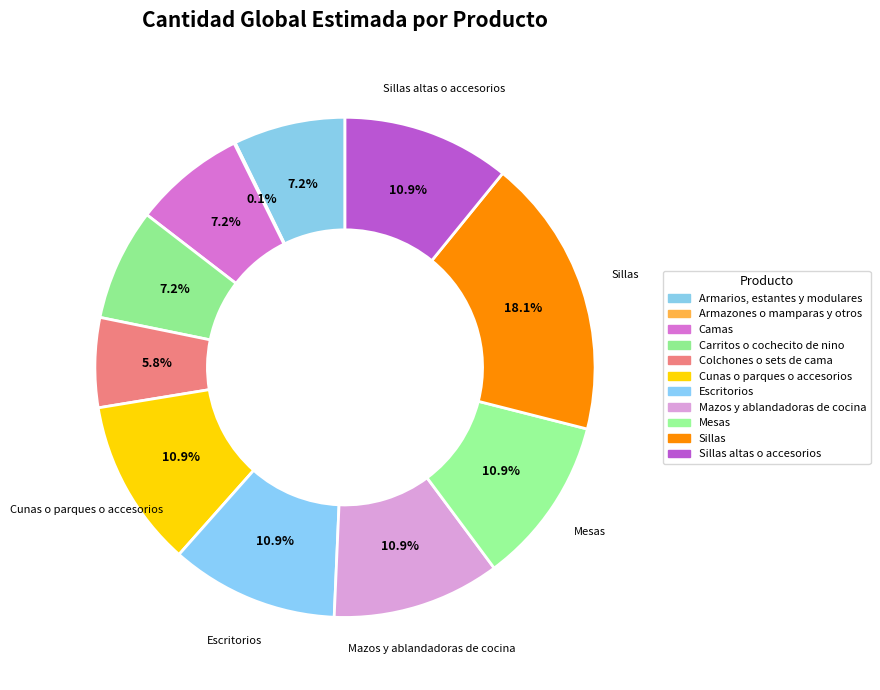

To the nearest percent, what is the average slice percentage?

9%